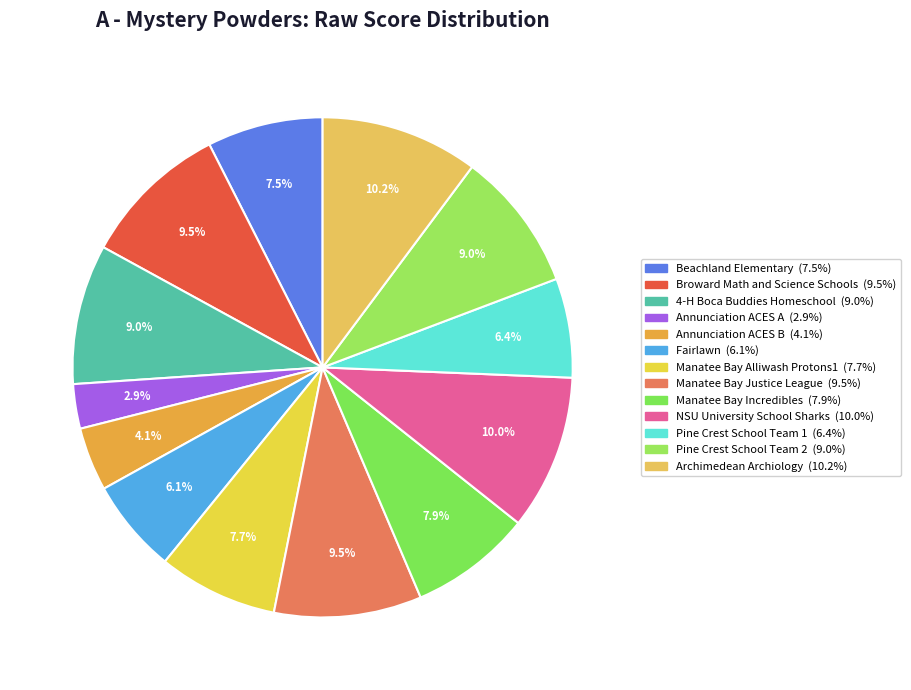

Which slice is the largest?

Archimedean Archiology